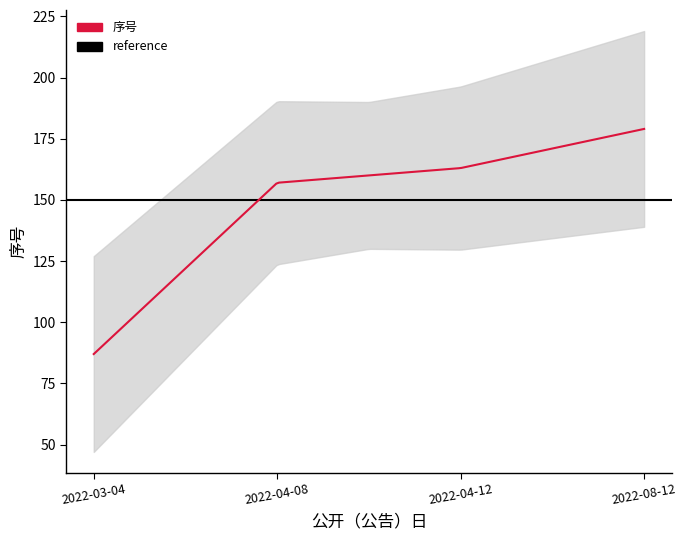

What is the label of the 1st point from the left?

2022-03-04